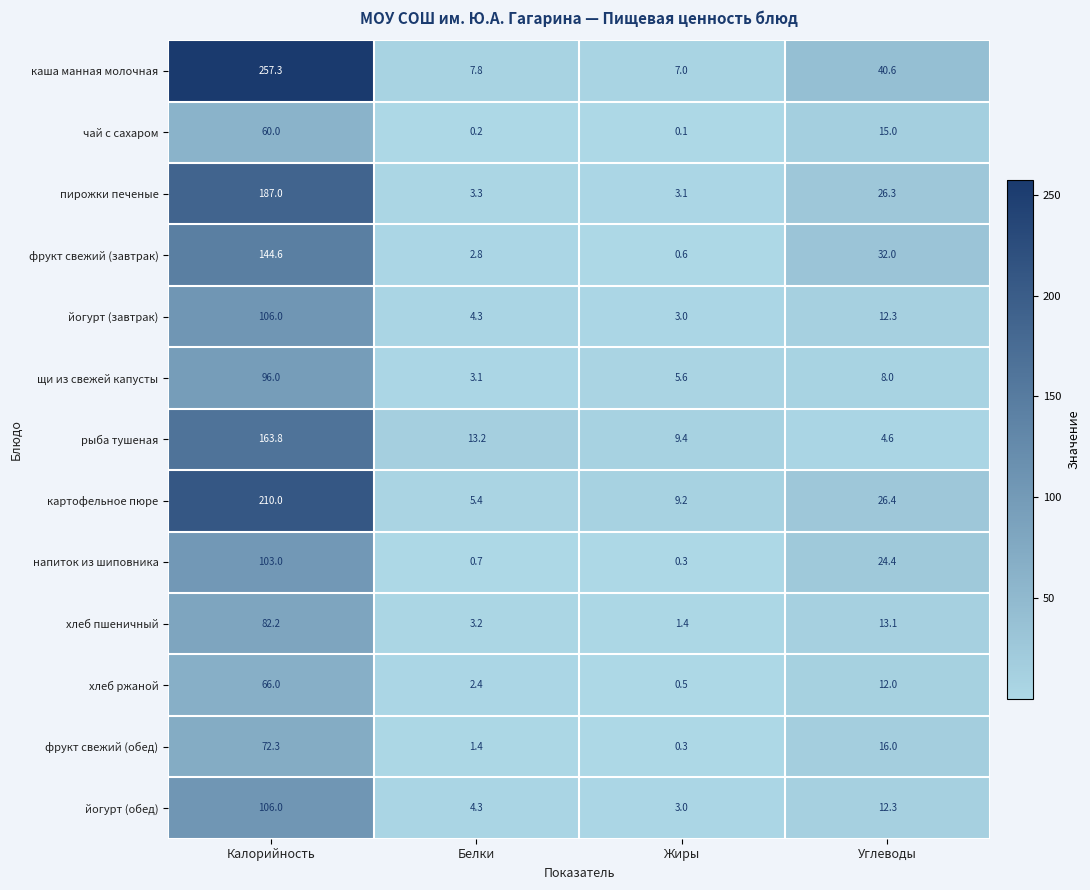

At how many categories does at least one series exceed 87?

1